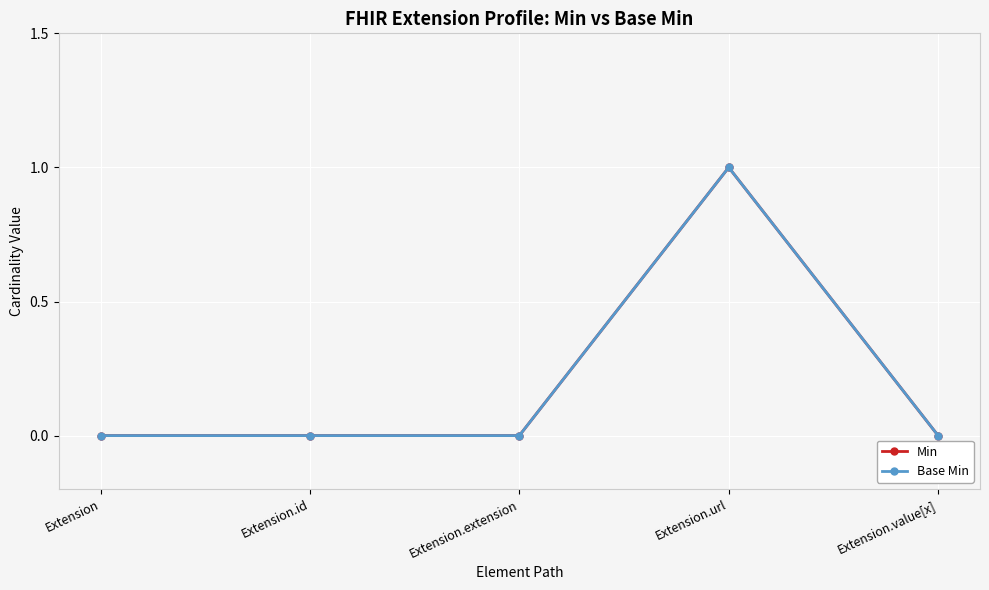

Is this an area chart (filled region under the line)?

No